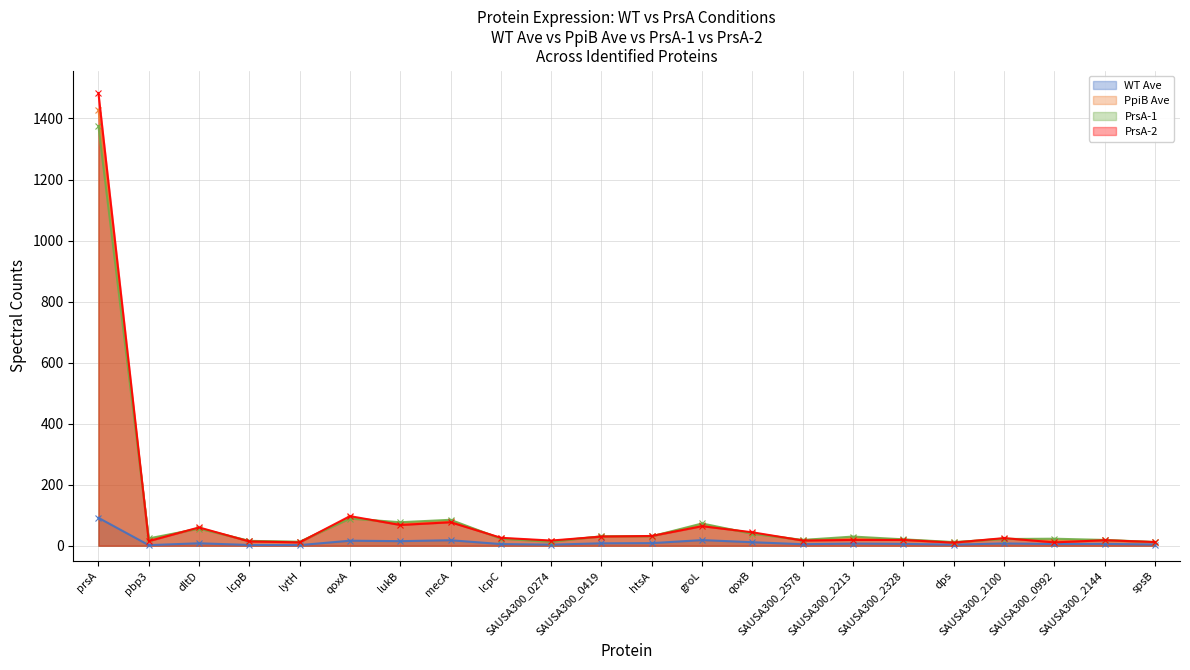

At which category does the chart reach its peak across all series?

prsA